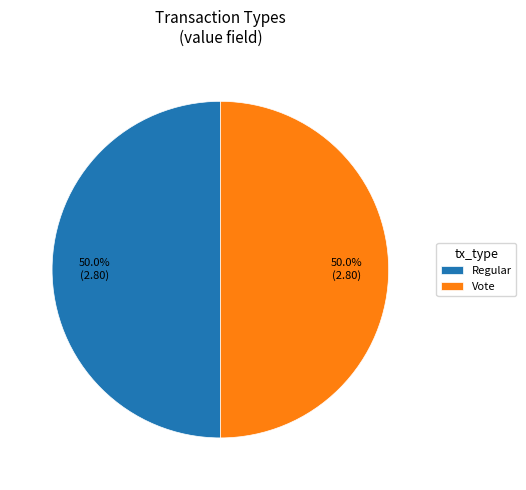

What is the ratio of the value at Vote to the value at Regular?

1.0